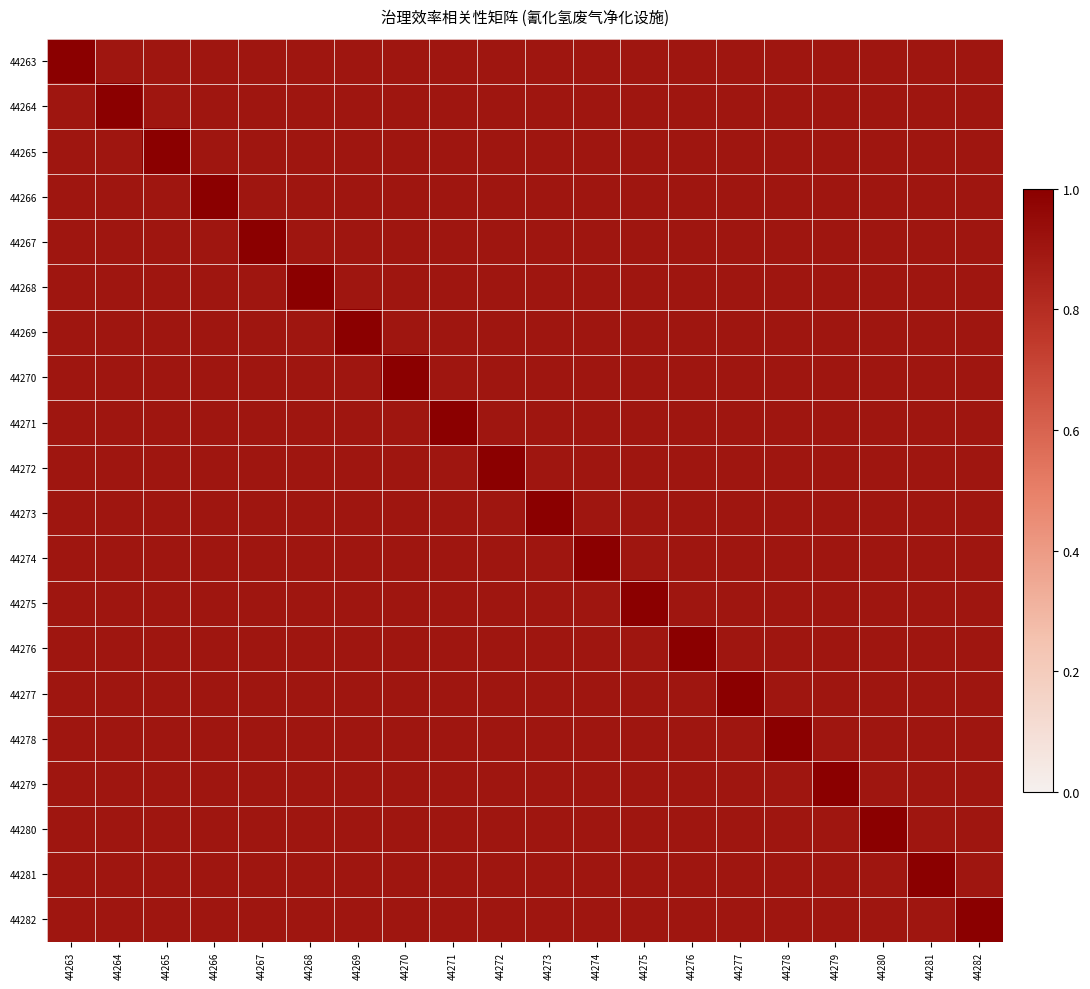

What is the smallest value displayed?

0.9